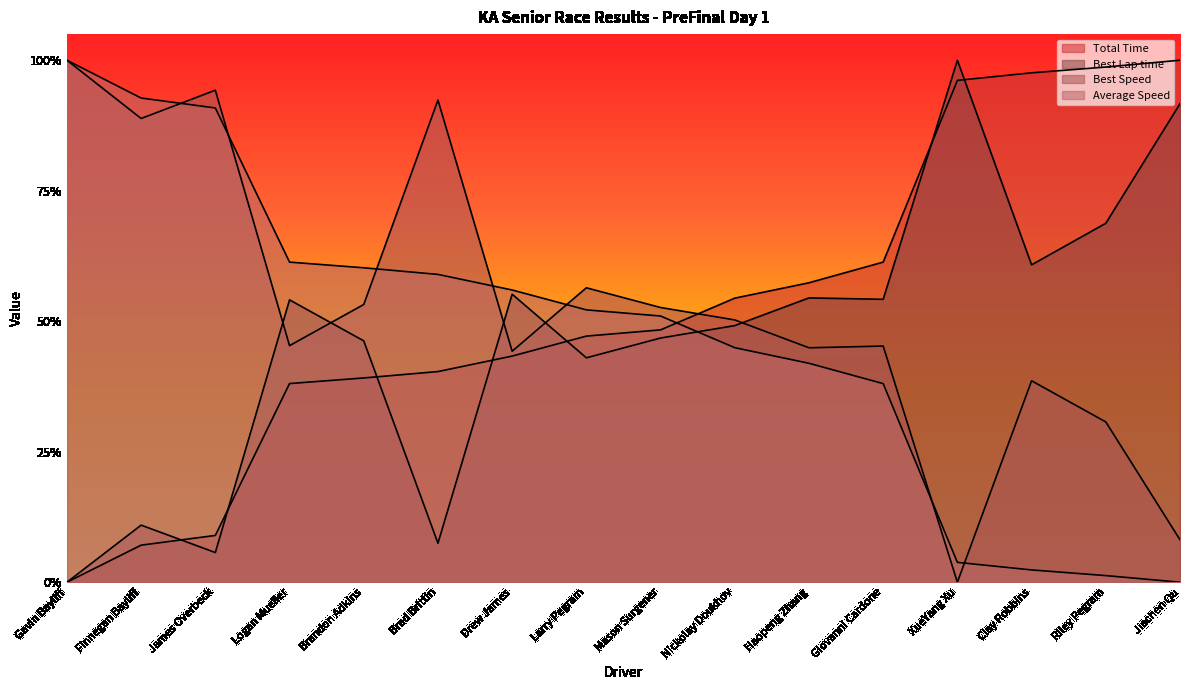

True or false: Total Time and Best Speed cross at least once.

True